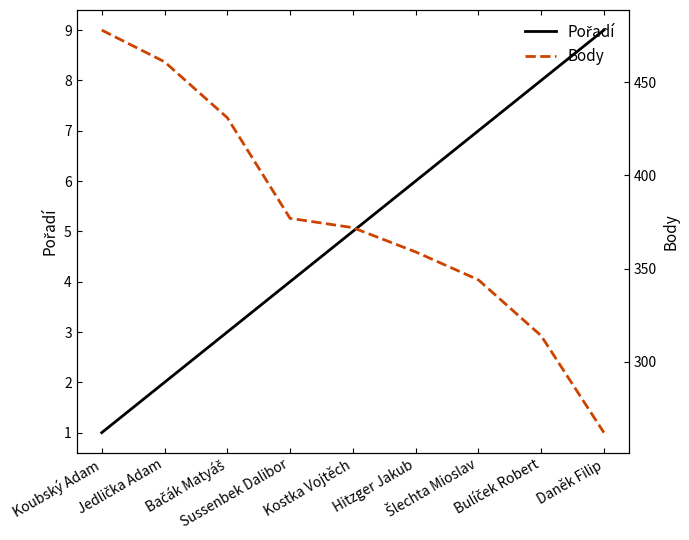

What position from the left is Šlechta Mioslav?

7